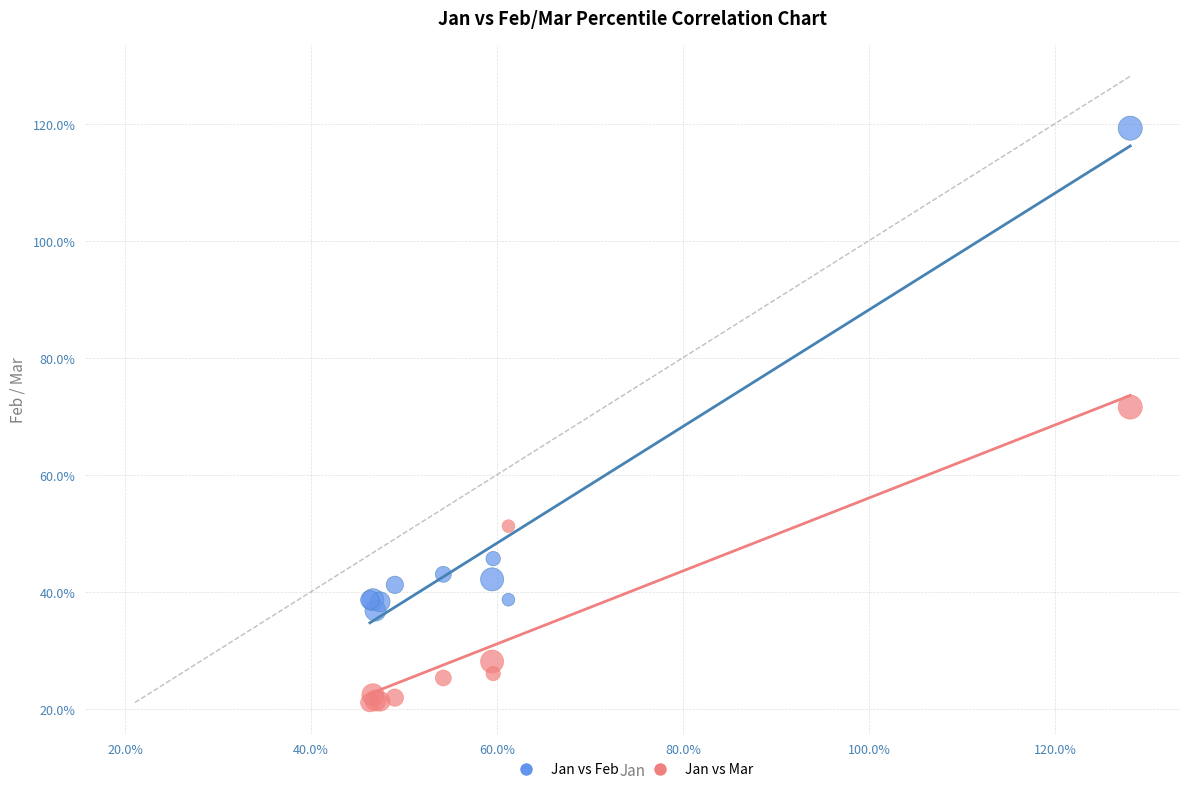

What are all the series names shown in the legend?

Jan vs Feb, Jan vs Mar